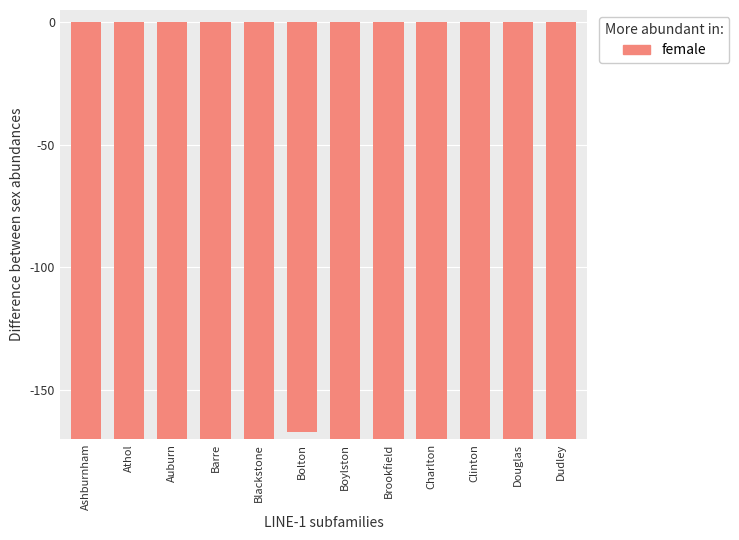

The value at Clinton is -902. True or false?

False